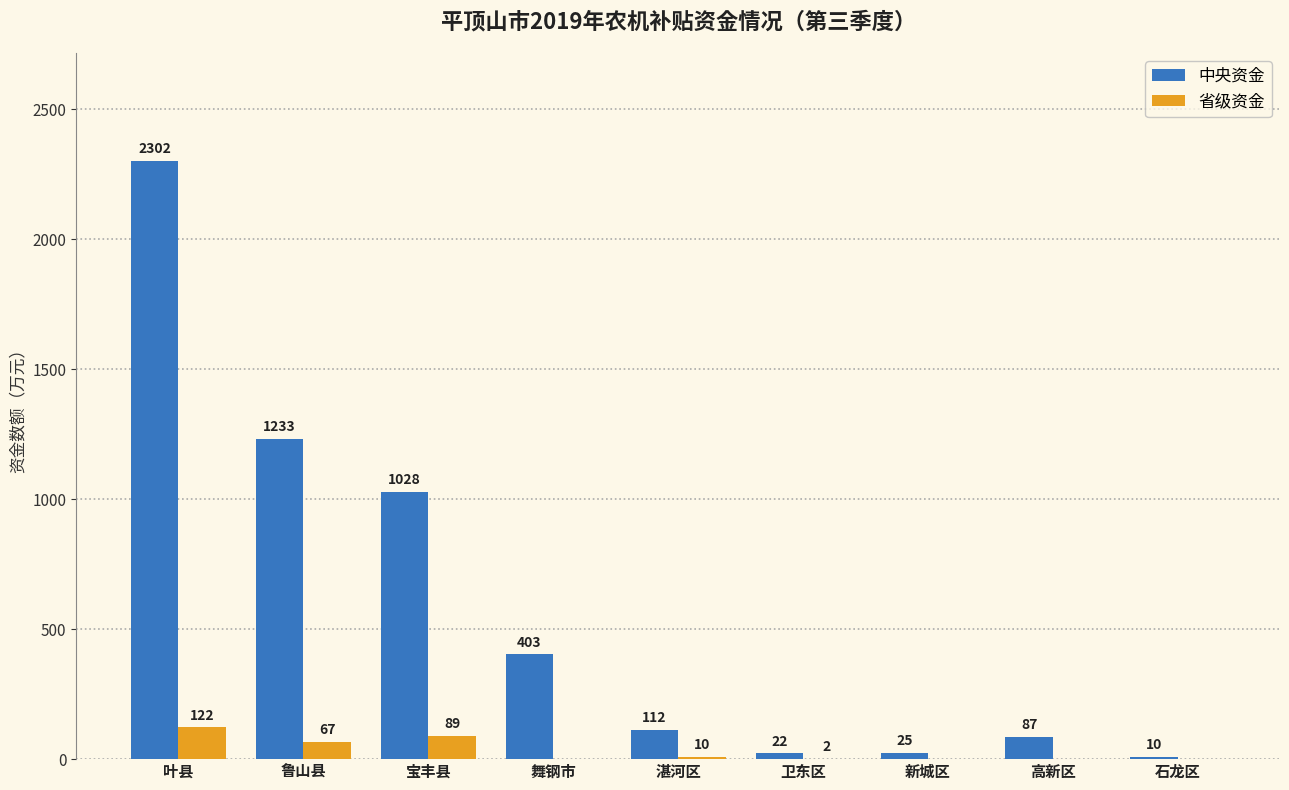

What is the sum of the 省级资金 values at 新城区 and 鲁山县?

67